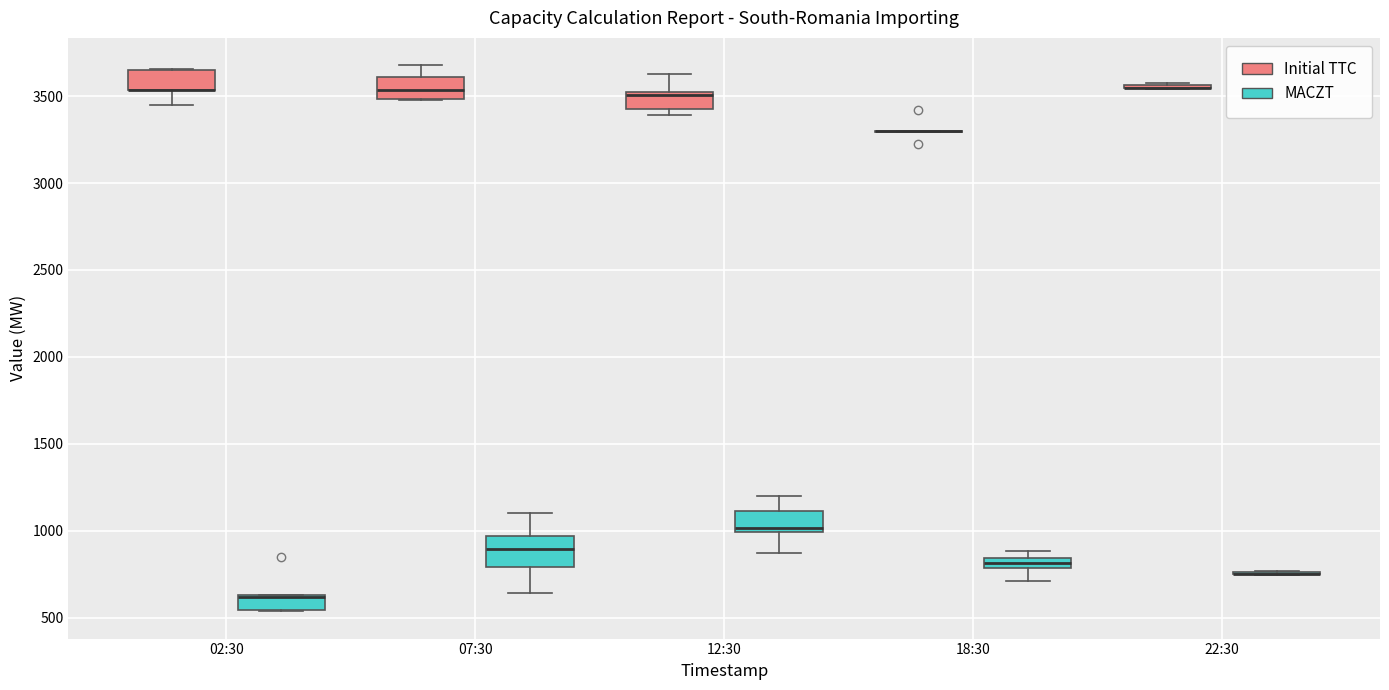

Where is the upper edge of the box for 02:30 (Initial TTC) on the y-axis? The values are not printed on the chart, so give them approximately, as read against the axis.

3650